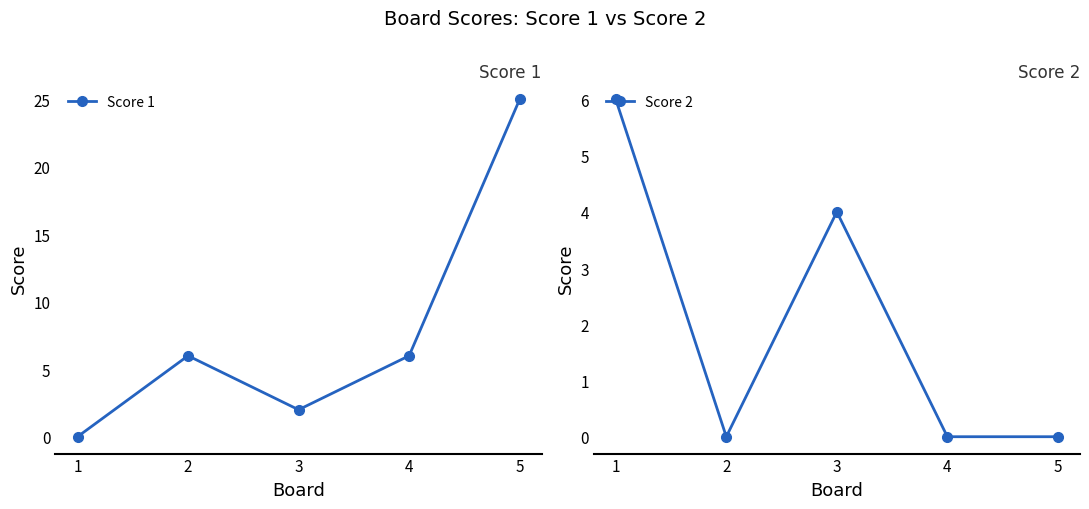

Is it true that Score 2 equals 4 at 4?

False